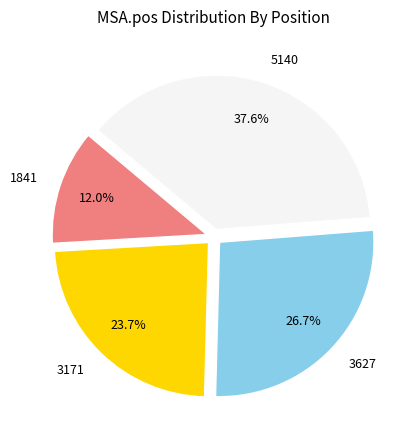

What percentage is the 3627 slice, to the nearest percent?

27%